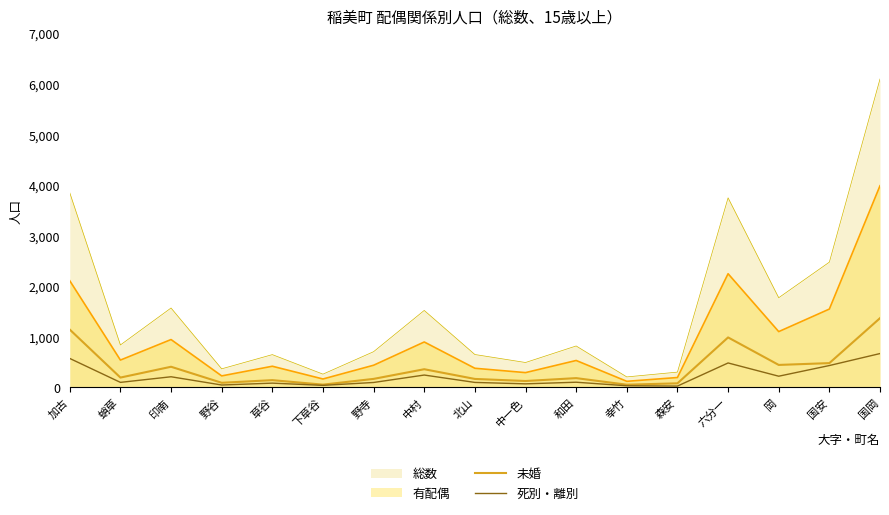

What is the difference between the maximum and minimum values in the 死別・離別 series?

643